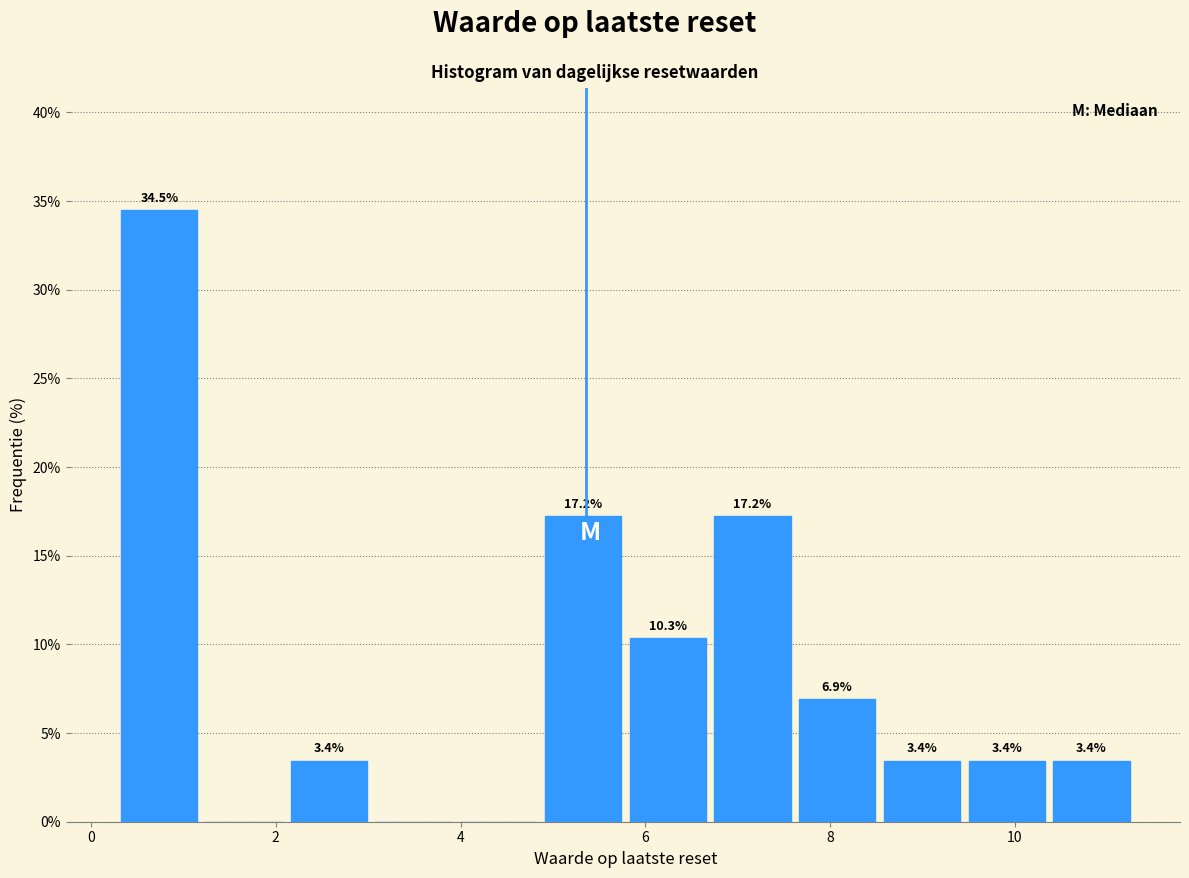

Over which range of the x-axis is the bar tallest?

0.2 to 1.2